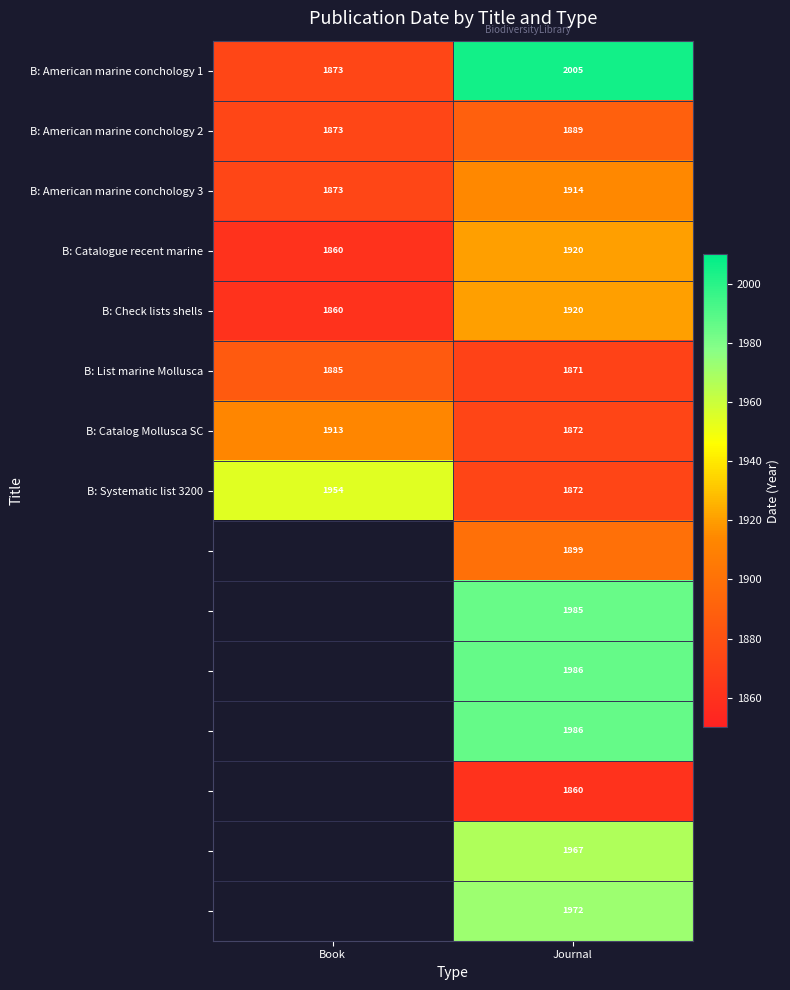

Is it true that B: American marine conchology 3 equals 2554.6 at Book?

False